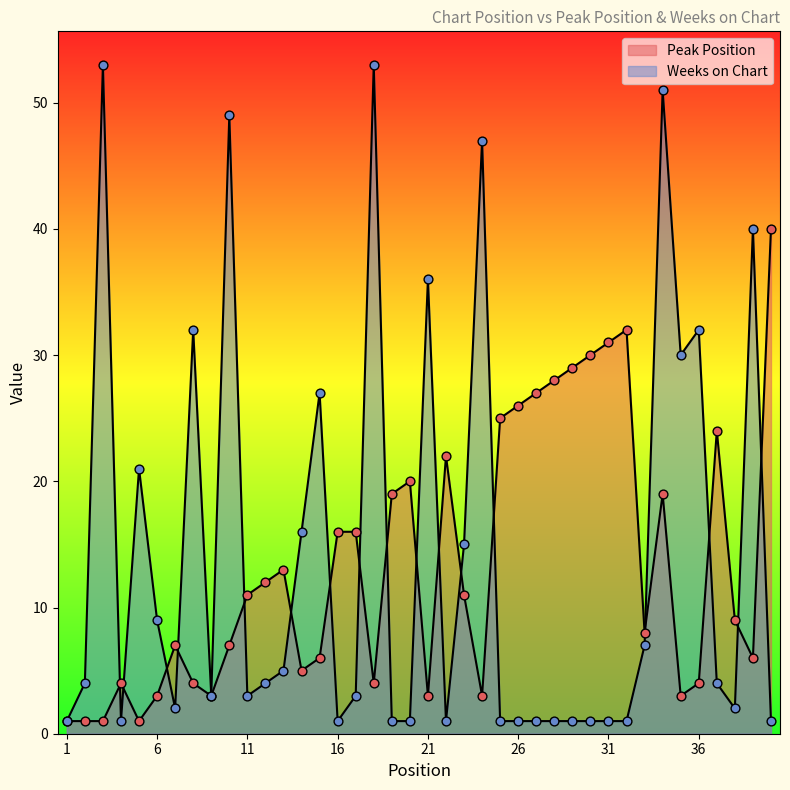

Which series has the largest Y range (max minus min)?

Weeks on Chart